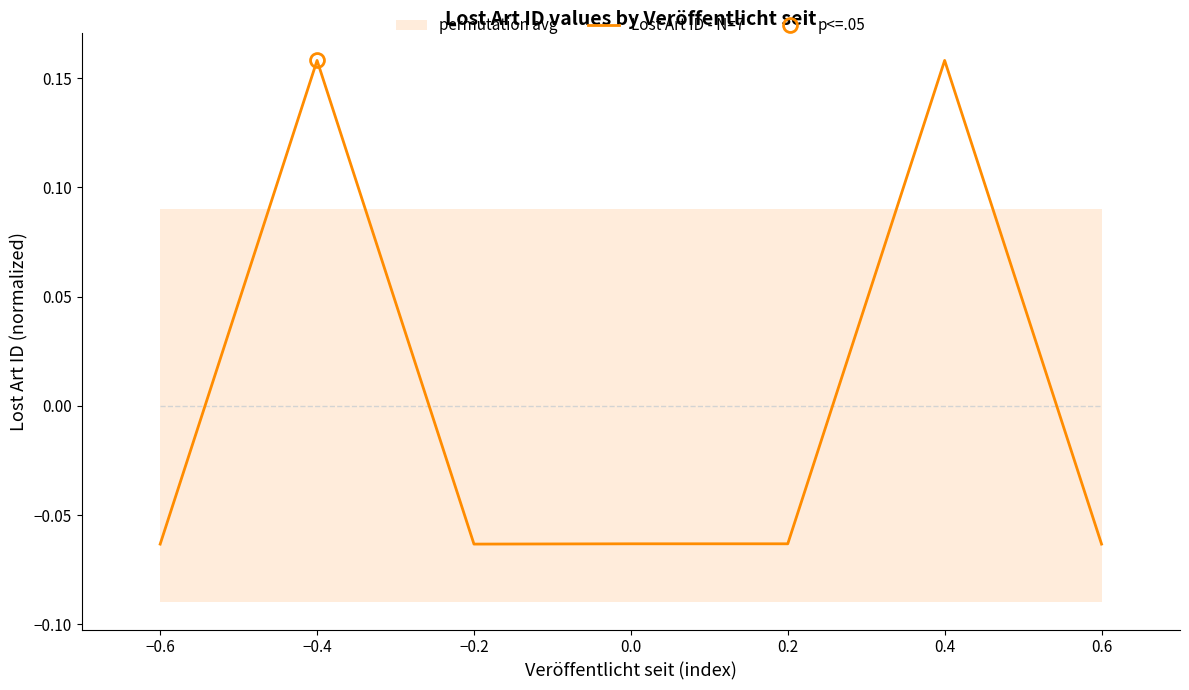

Where does the Lost Art ID - N=7 series first go above 0?

−0.4